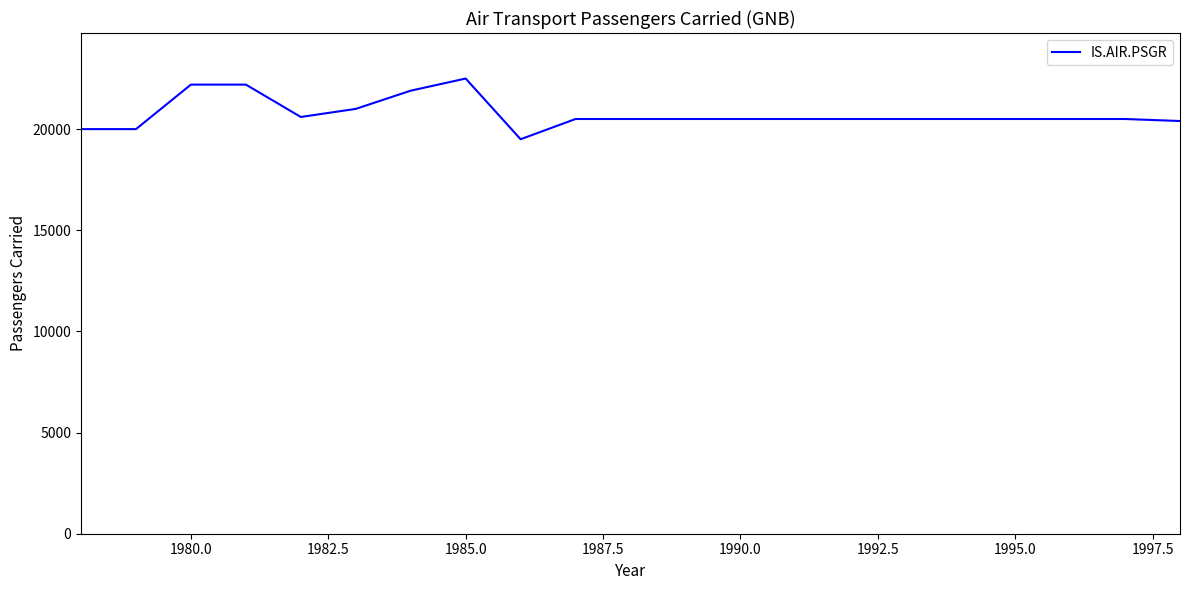

True or false: the data has more than 0 interior local peaks.

True